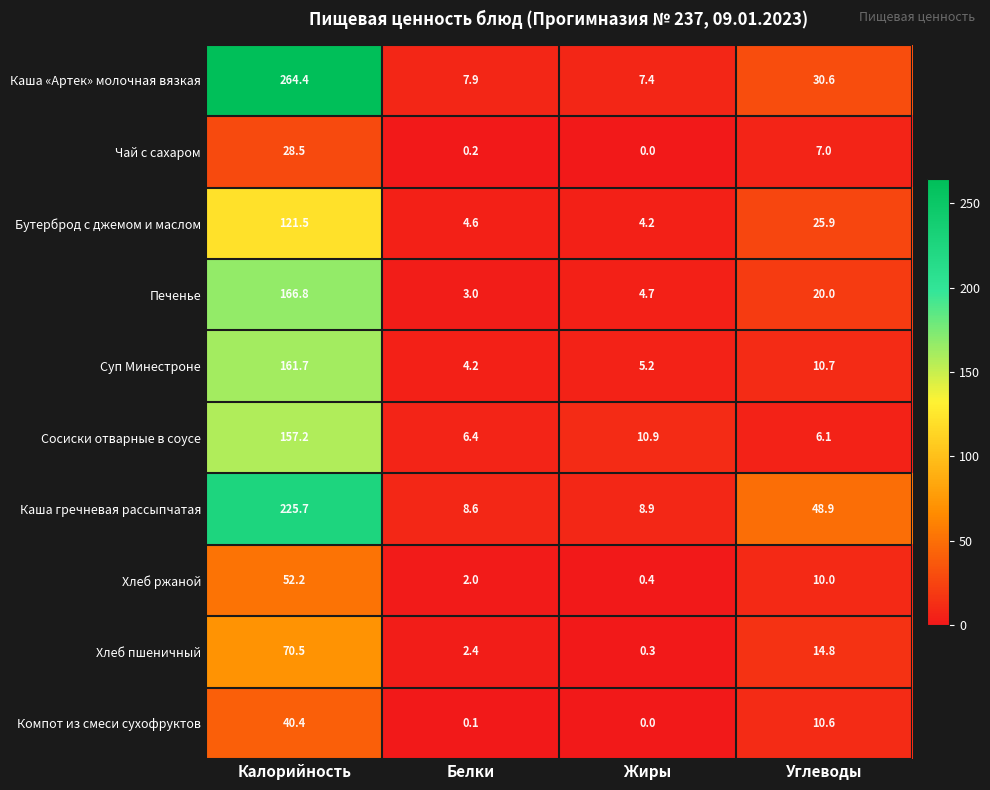

At which category is the sum across all series the highest?

Калорийность